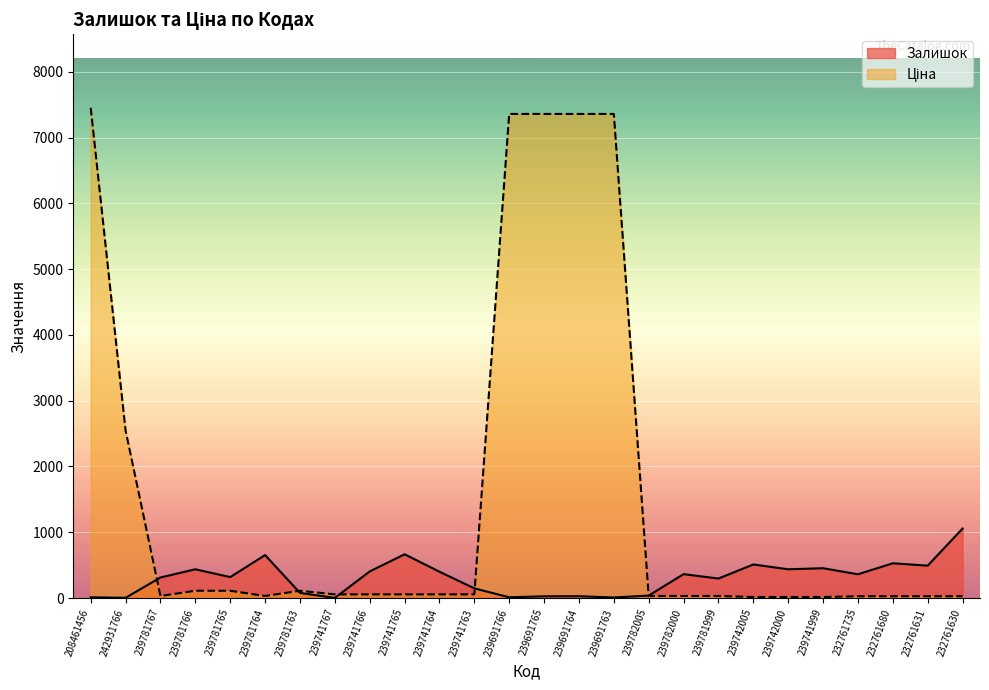

Rank the series by their maximum value, from lowest to highest.

Залишок, Ціна